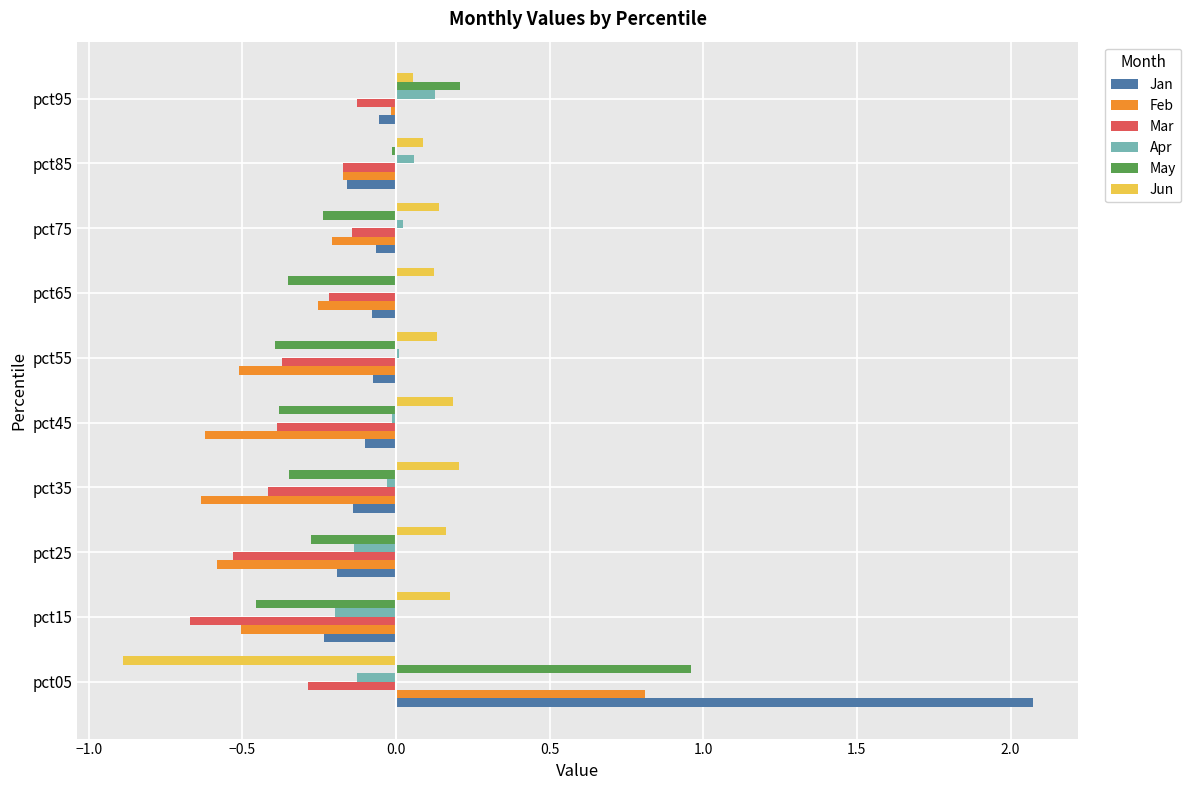

The Apr series shows 0.0 at pct55. True or false?

True